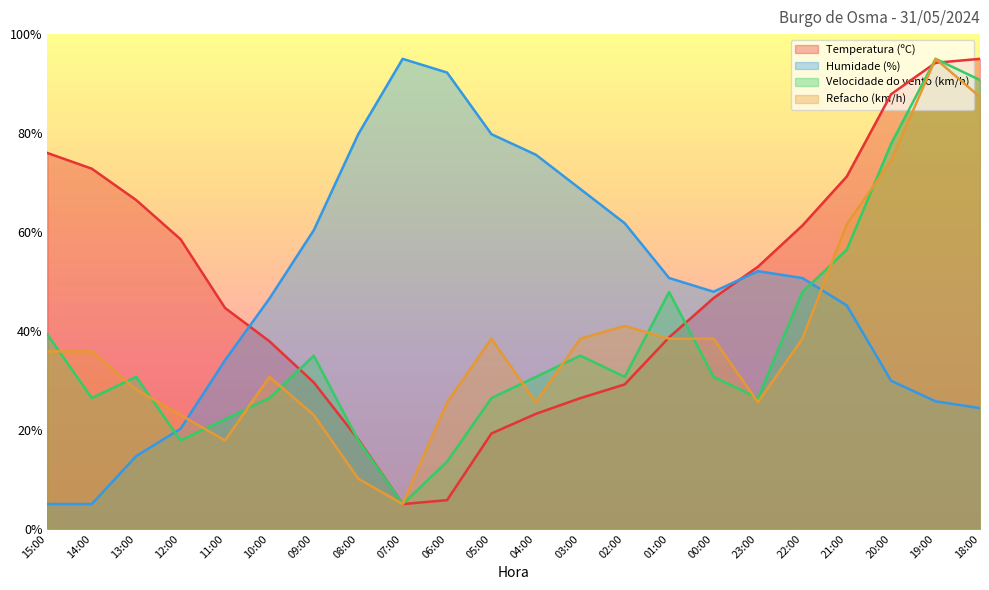

What position from the left is 20:00?

20